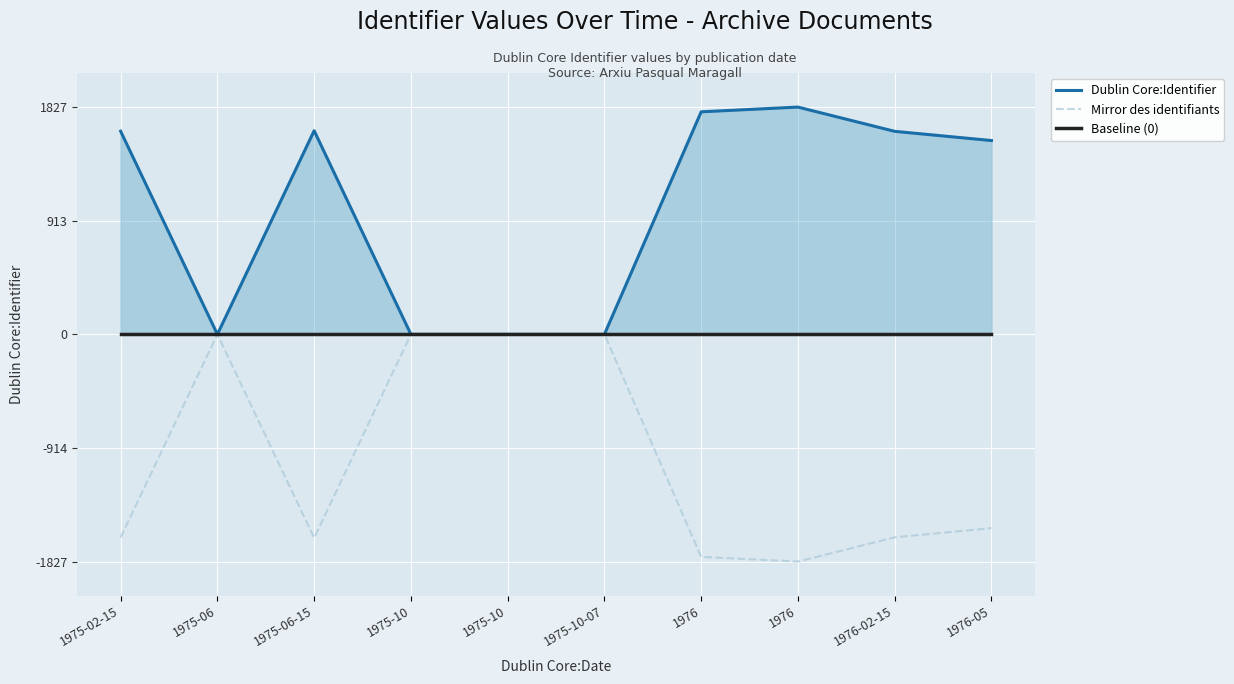

What is the difference between the Mirror des identifiants values at 1975-10 and 1975-06-15?

1637